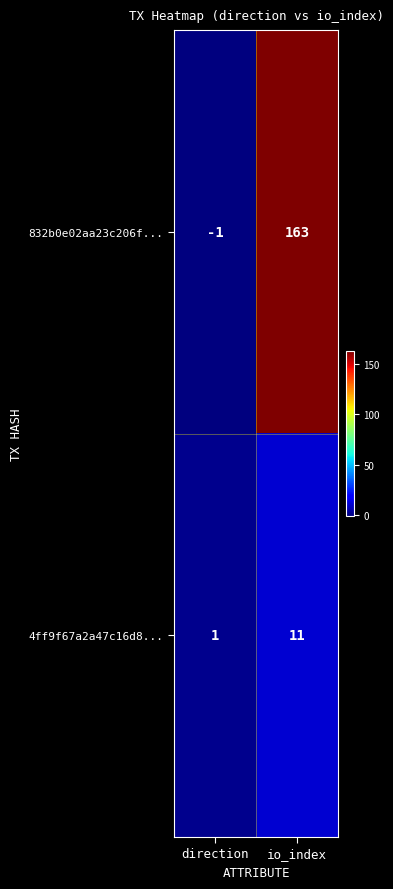

What is the sum of the 4ff9f67a2a47c16d8... values at io_index and direction?

12